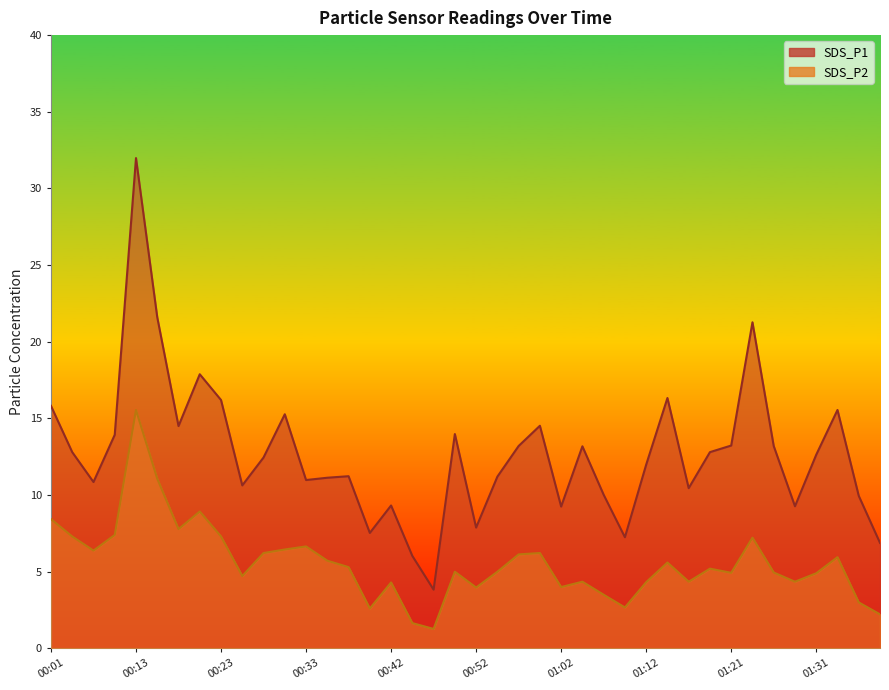

Reading left to right, transcribe all the data shown in this chart.

SDS_P1: 00:01=15.8	00:03=12.8	00:06=10.8	00:08=13.9	00:13=32.0	00:15=21.6	00:18=14.5	00:20=17.9	00:23=16.2	00:25=10.6	00:28=12.4	00:30=15.3	00:33=11.0	00:35=11.1	00:37=11.2	00:40=7.5	00:42=9.3	00:45=6.0	00:47=3.8	00:50=14.0	00:52=7.9	00:55=11.2	00:57=13.2	01:00=14.5	01:02=9.2	01:04=13.2	01:07=10.0	01:09=7.2	01:12=12.0	01:14=16.3	01:17=10.4	01:19=12.8	01:21=13.2	01:24=21.3	01:26=13.2	01:29=9.3	01:31=12.6	01:34=15.6	01:36=9.9	01:39=6.9
SDS_P2: 00:01=8.4	00:03=7.3	00:06=6.4	00:08=7.4	00:13=15.6	00:15=11.1	00:18=7.8	00:20=8.9	00:23=7.3	00:25=4.7	00:28=6.2	00:30=6.5	00:33=6.7	00:35=5.7	00:37=5.3	00:40=2.6	00:42=4.3	00:45=1.6	00:47=1.3	00:50=5.0	00:52=4.0	00:55=5.0	00:57=6.1	01:00=6.2	01:02=4.0	01:04=4.3	01:07=3.5	01:09=2.7	01:12=4.3	01:14=5.6	01:17=4.3	01:19=5.2	01:21=4.9	01:24=7.2	01:26=5.0	01:29=4.3	01:31=4.9	01:34=6.0	01:36=3.0	01:39=2.2